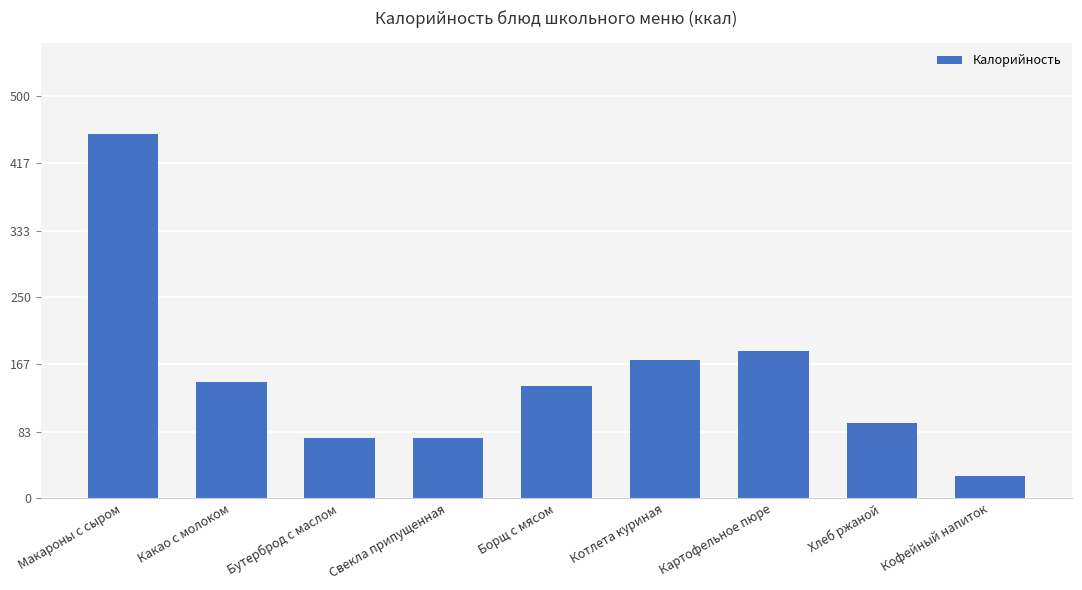

True or false: the data shows 145 at Какао с молоком.

True